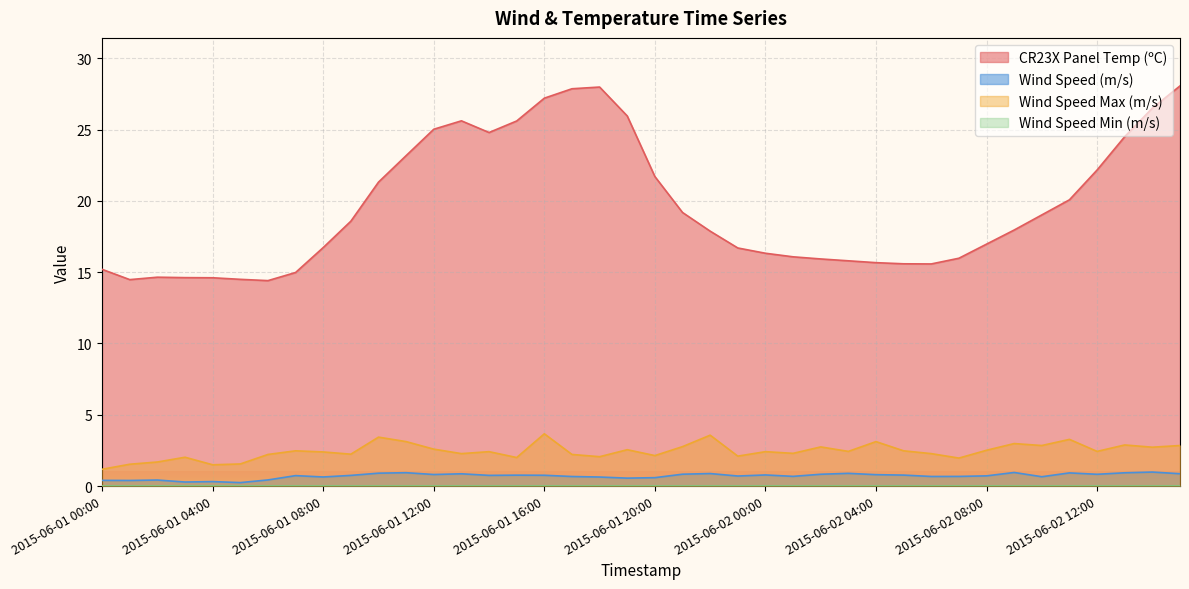

At which category does Wind Speed (m/s) reach its first local valley?

2015-06-01 01:00